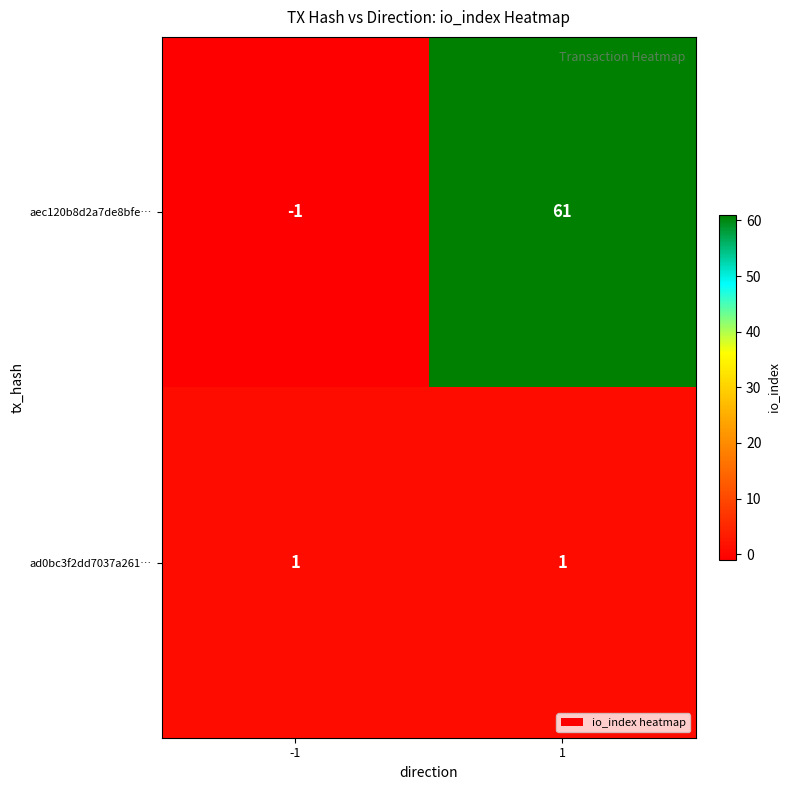

Reading right to left, what are all the values shown in this chart?

aec120b8d2a7de8bfe…: 1=61	-1=-1
ad0bc3f2dd7037a261…: 1=1	-1=1